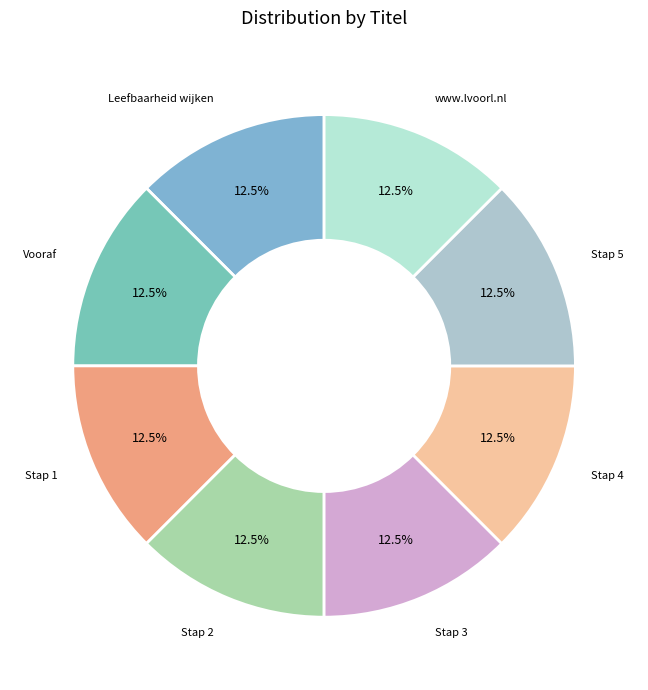

Count the number of slices in the pie.

8